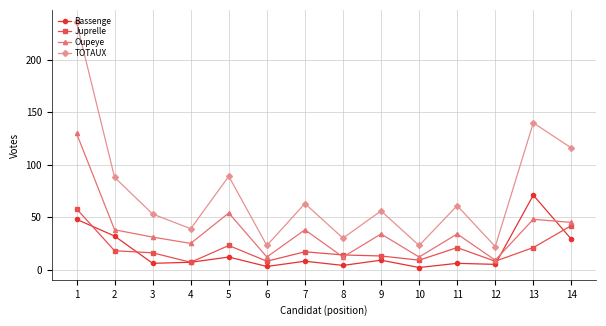

The TOTAUX series shows 236 at 1. True or false?

True